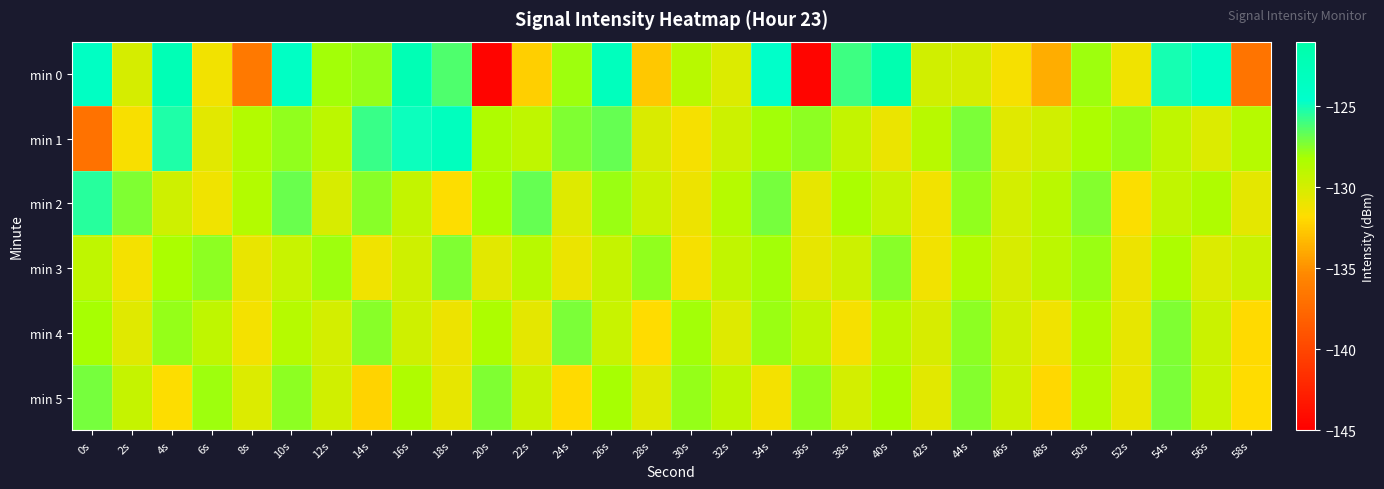

What is the minimum value shown in the chart?

-144.7